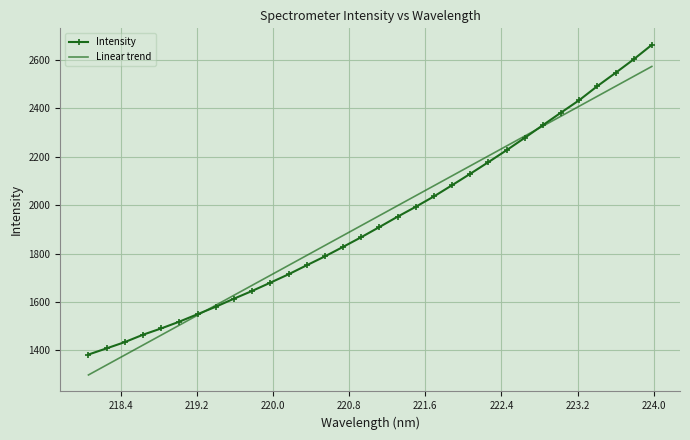

List the series in order of their peak value, lowest first.

Linear trend, Intensity